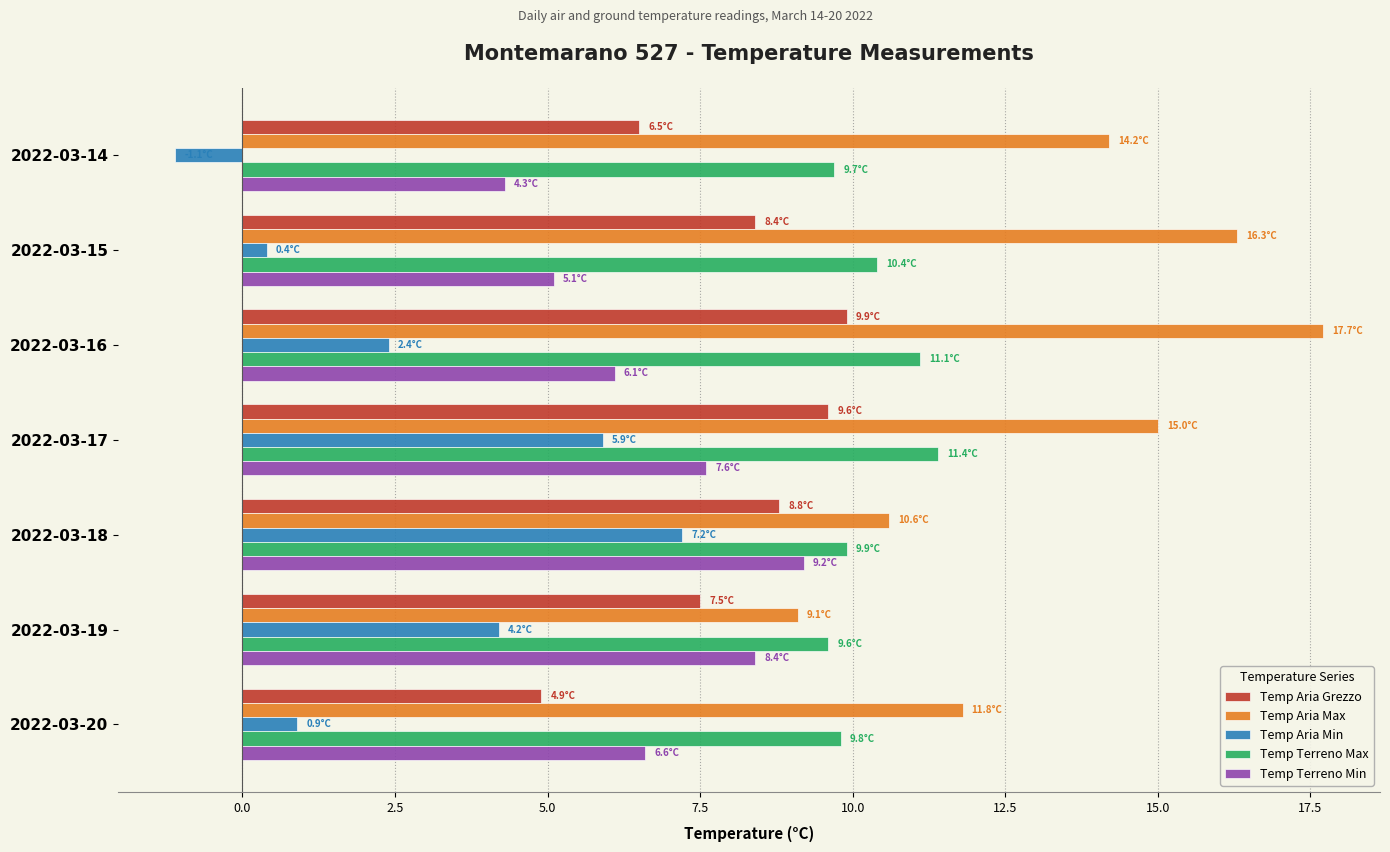

Which series has the largest total across all categories?

Temp Aria Max